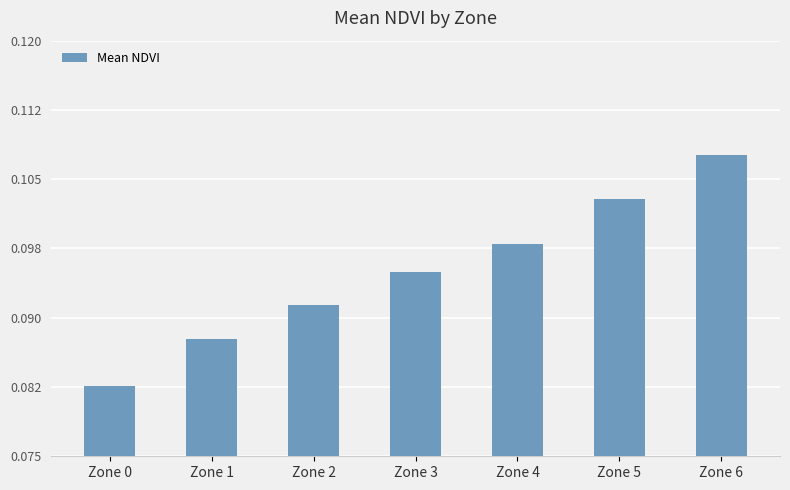

What is the value of the 4th bar from the left?

0.1